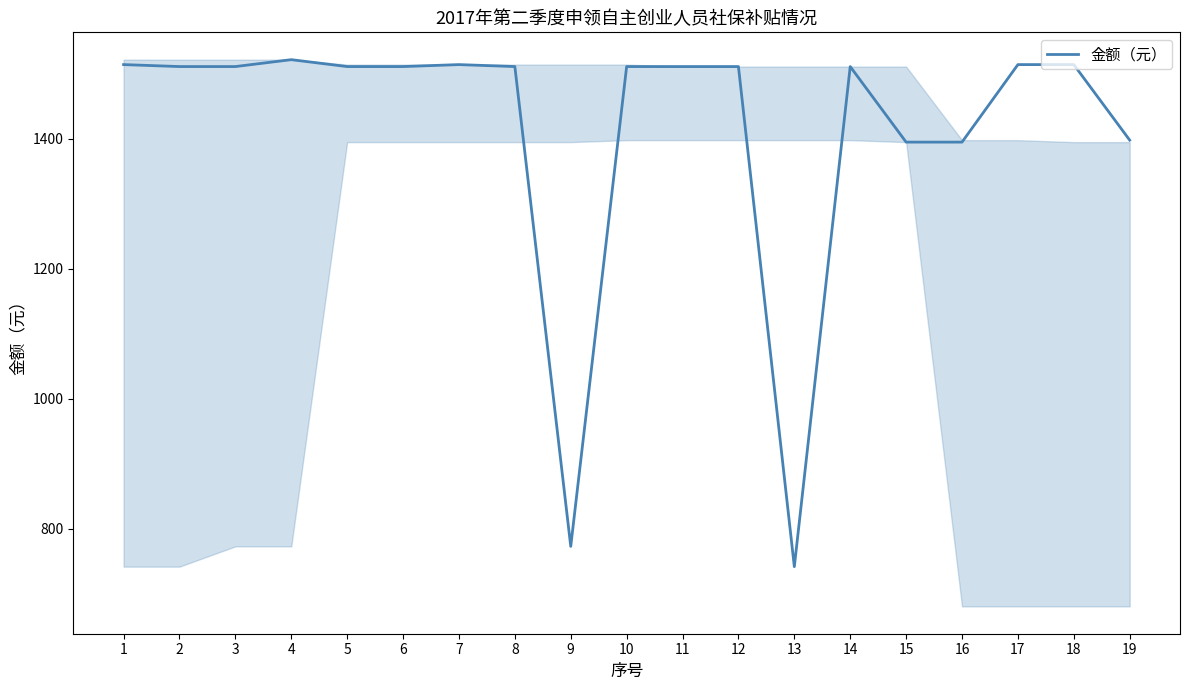

Read the value at 13.

741.3